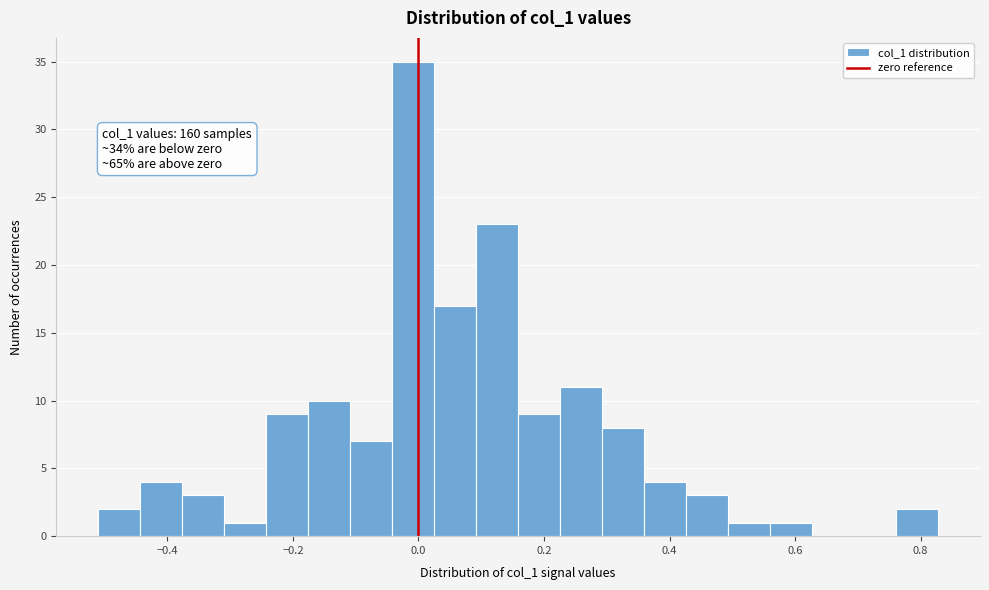

Read against the x-axis, roughly where is the centre of the tallest bar?

0.00